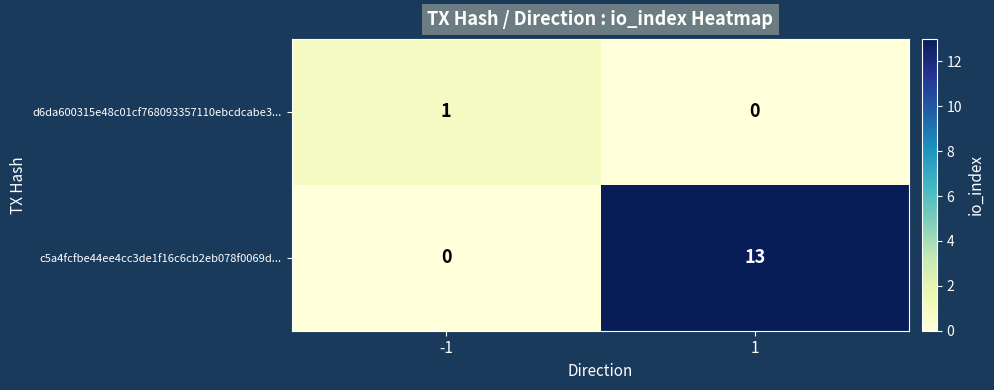

Which series has the largest total across all categories?

c5a4fcfbe44ee4cc3de1f16c6cb2eb078f0069d...